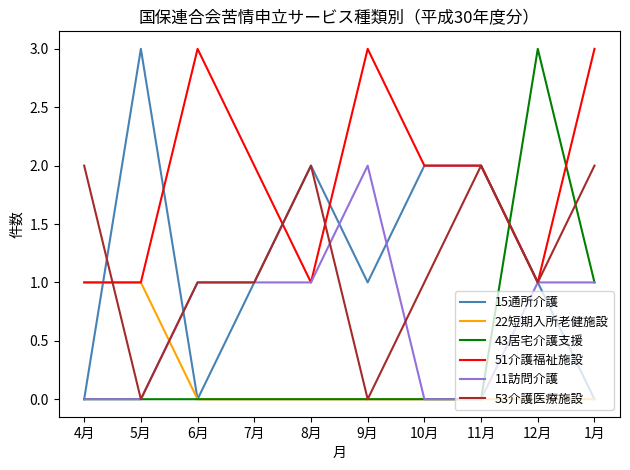

What are all the series names shown in the legend?

15通所介護, 22短期入所老健施設, 43居宅介護支援, 51介護福祉施設, 11訪問介護, 53介護医療施設